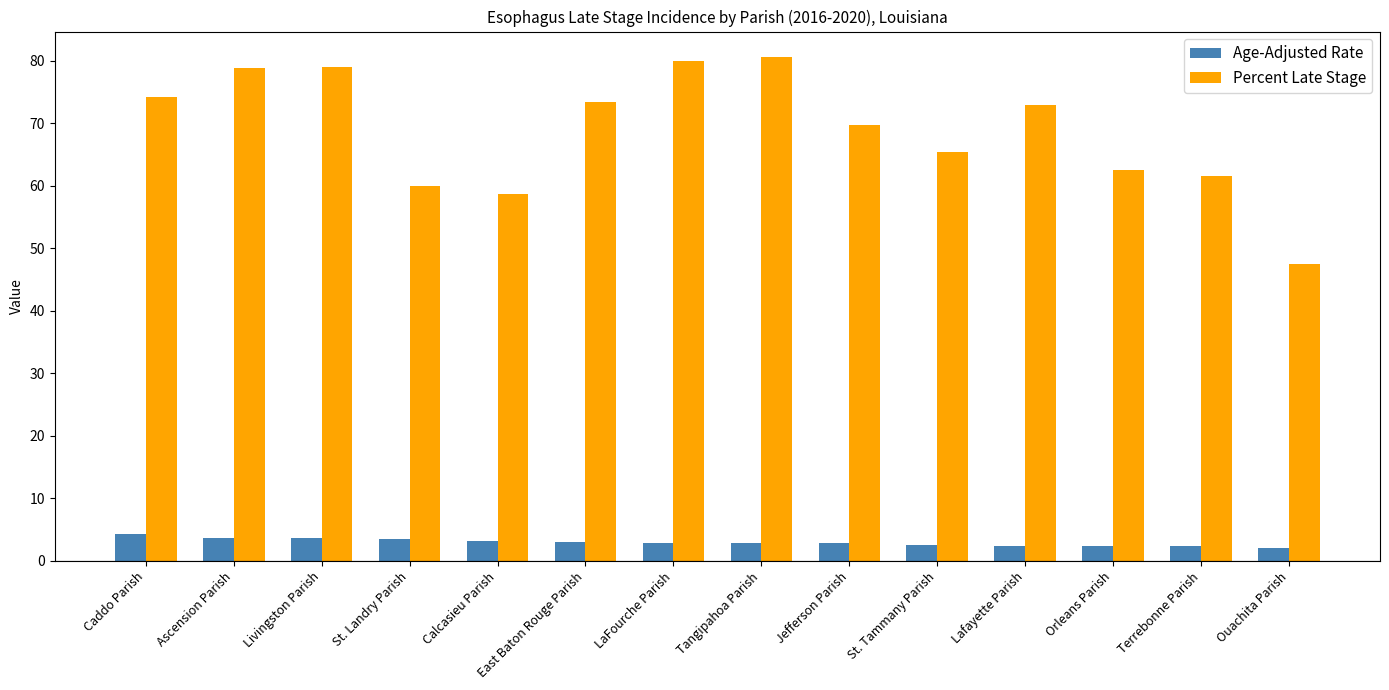

Is it true that Age-Adjusted Rate equals 3.0 at East Baton Rouge Parish?

True